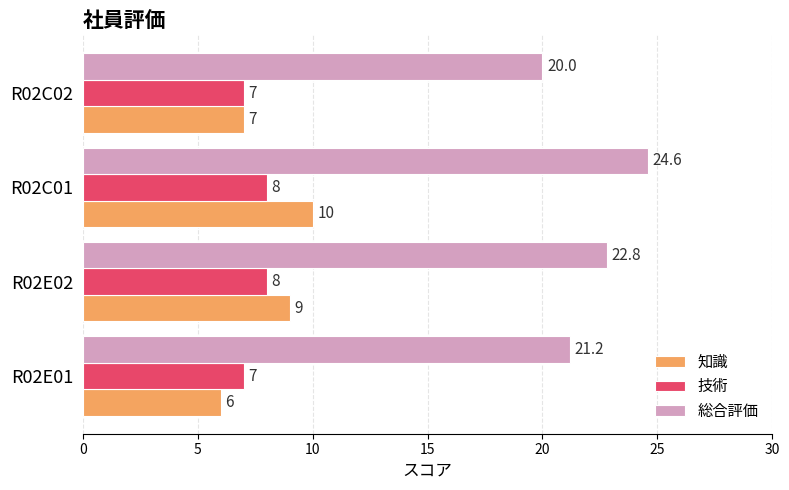

What is the highest value of the 知識 series?

10.0